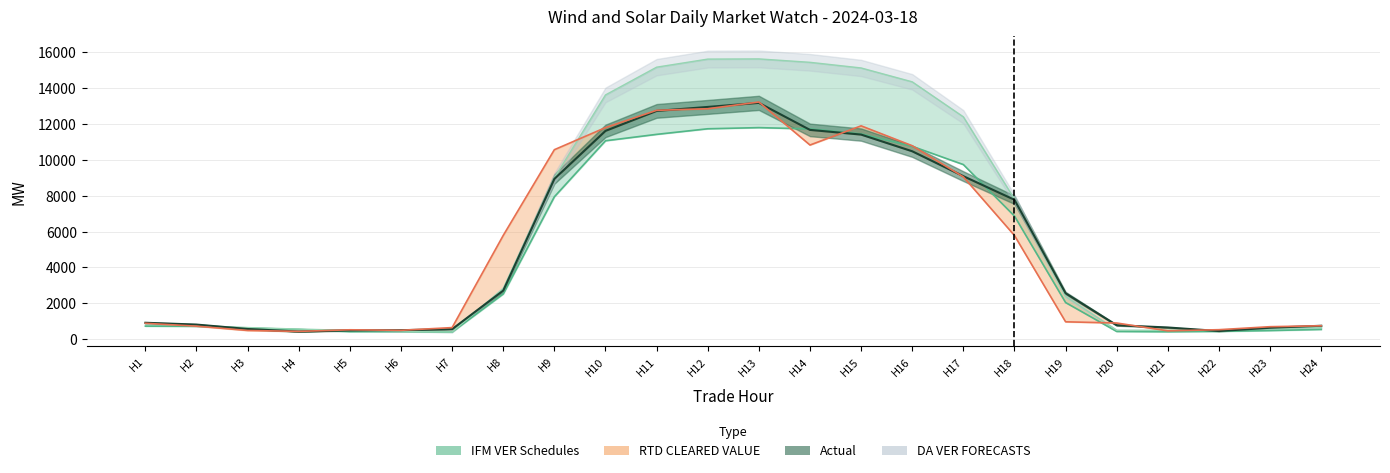

In Actual, how many points are higher than both neighbors (excluding endpoints)?

1